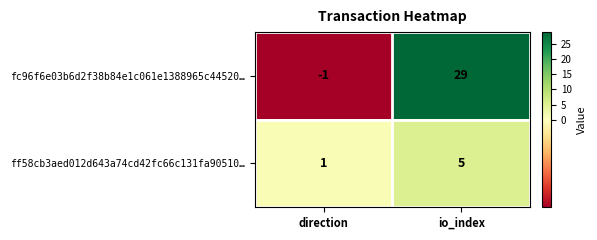

At which category does the chart reach its minimum across all series?

direction